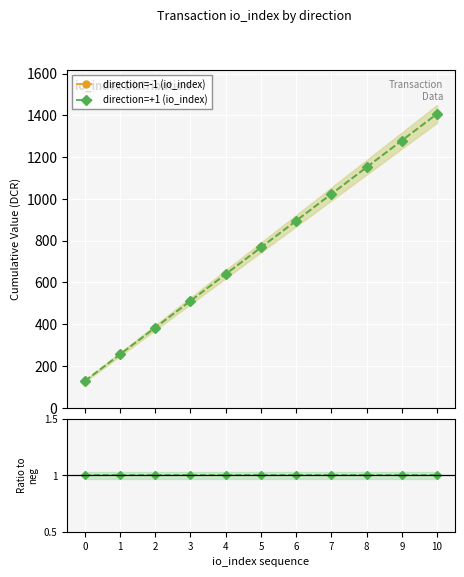

Is it true that direction=-1 (io_index) equals 511.8 at 3?

True